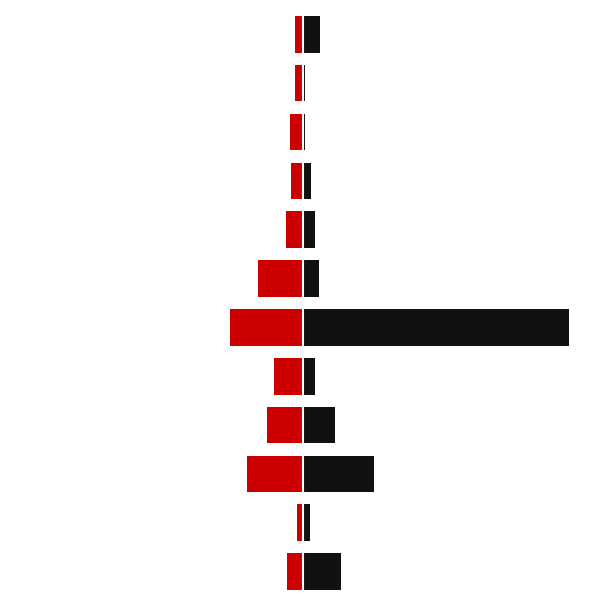

True or false: Нежилой has a value of -103.6 at 7.

False